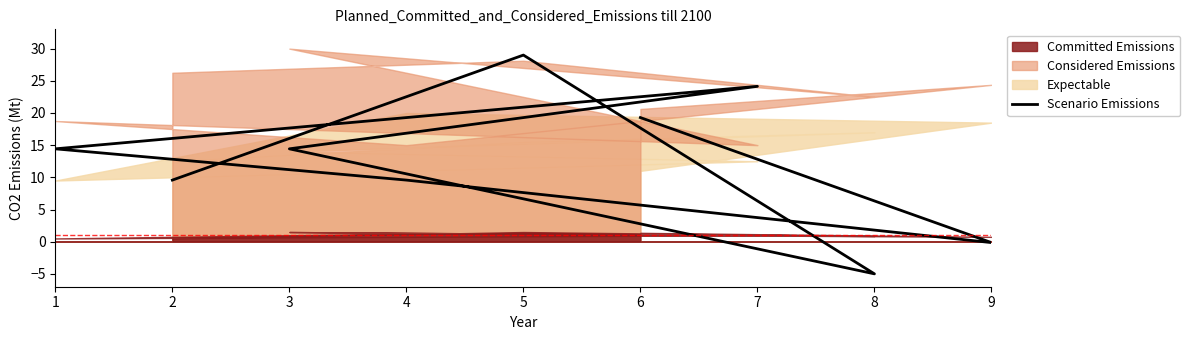

Rank the categories by value from highest to lowest.

5, 7, 6, 6, 3, 1, 2, 4, 9, 8